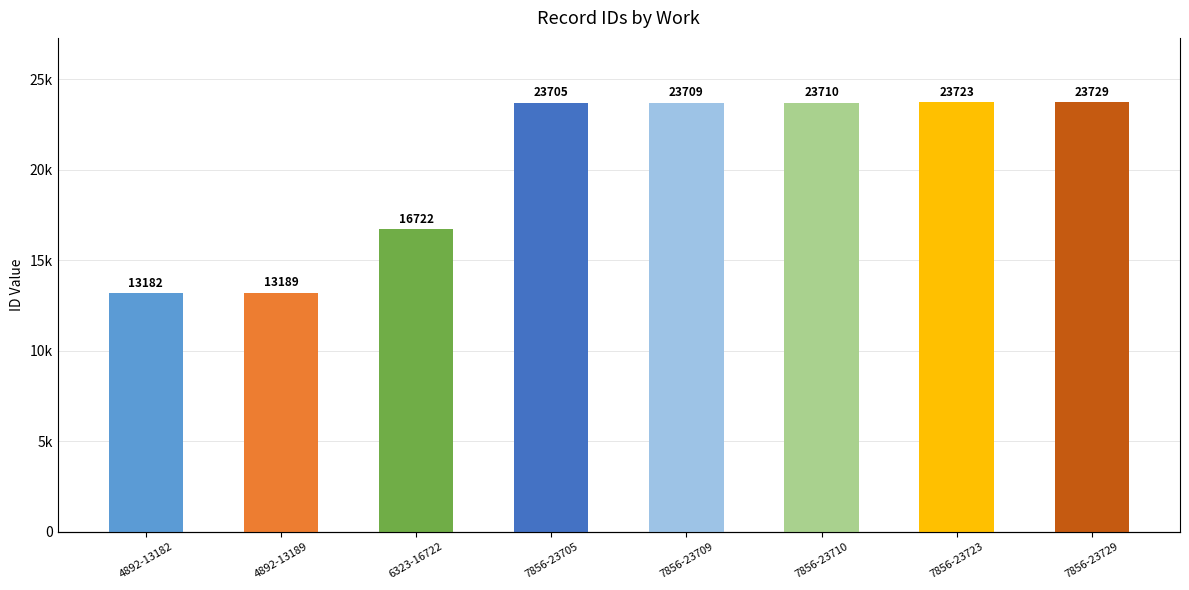

Is it true that the value at 7856-23709 is 23709?

True